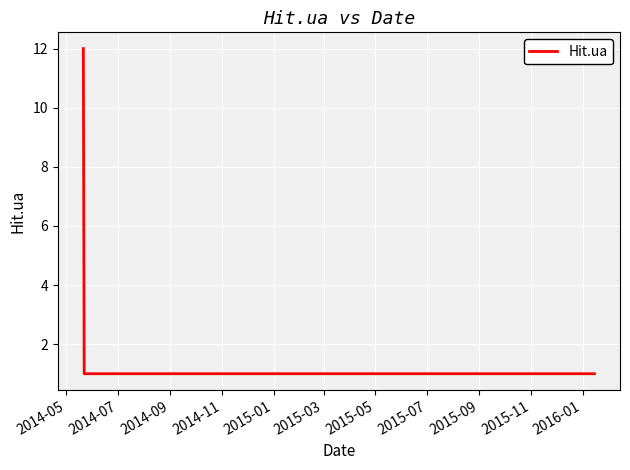

True or false: there are more than 1 points higher than both neighbors.

False